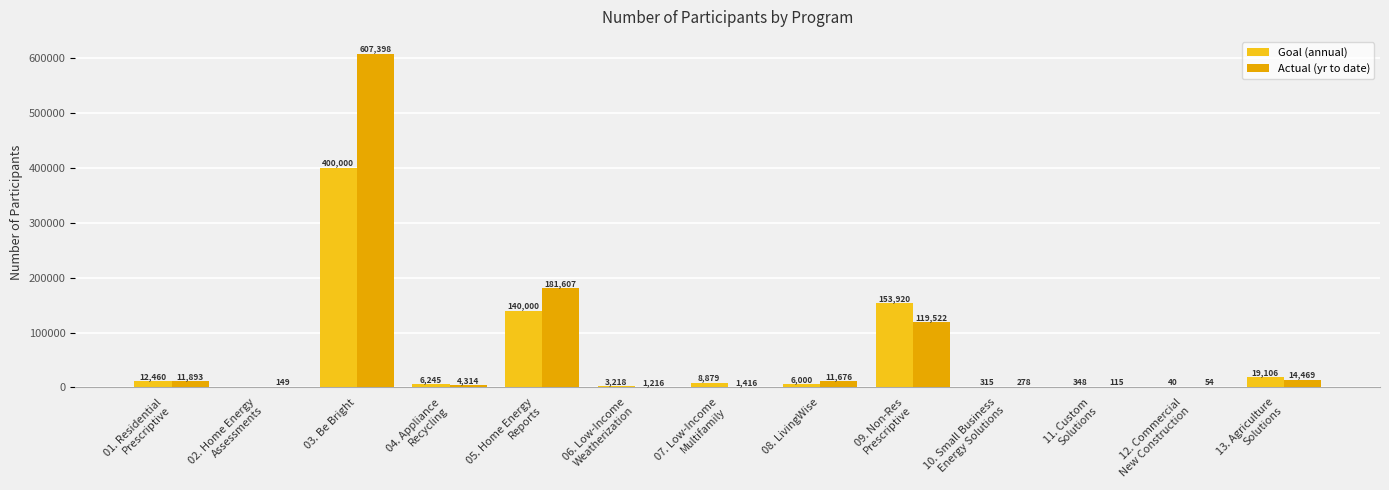

What is the difference between the Goal (annual) values at 09. Non-Res
Prescriptive and 06. Low-Income
Weatherization?

150702.0